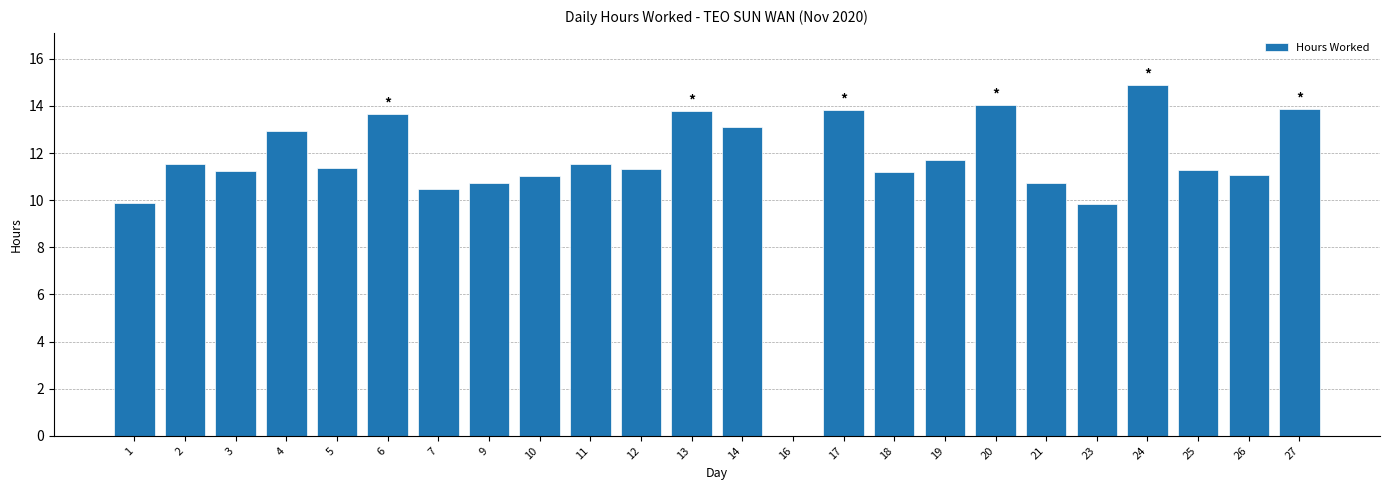

Count the number of data series in this chart.

1